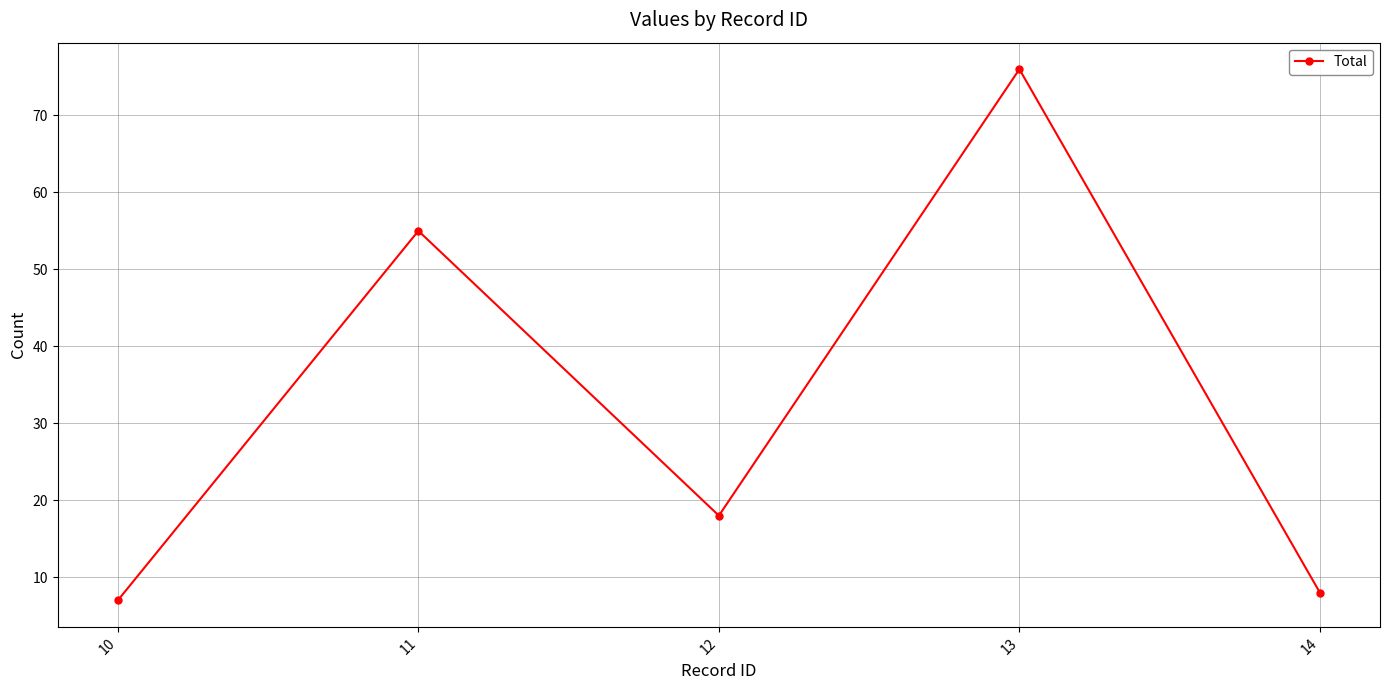

Between 13 and 11, which is larger?

13